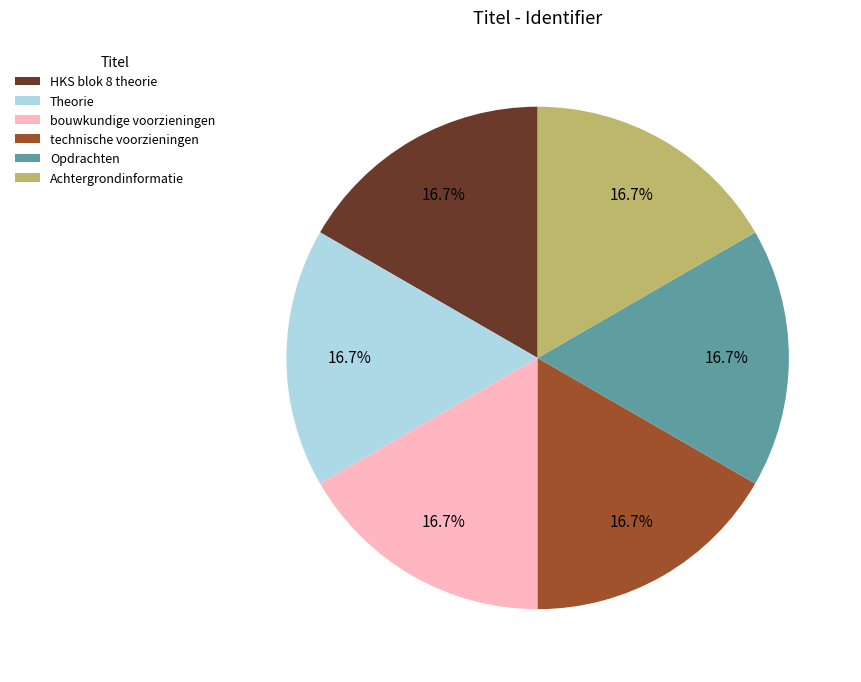

Is it true that Theorie is 17% of the pie?

True